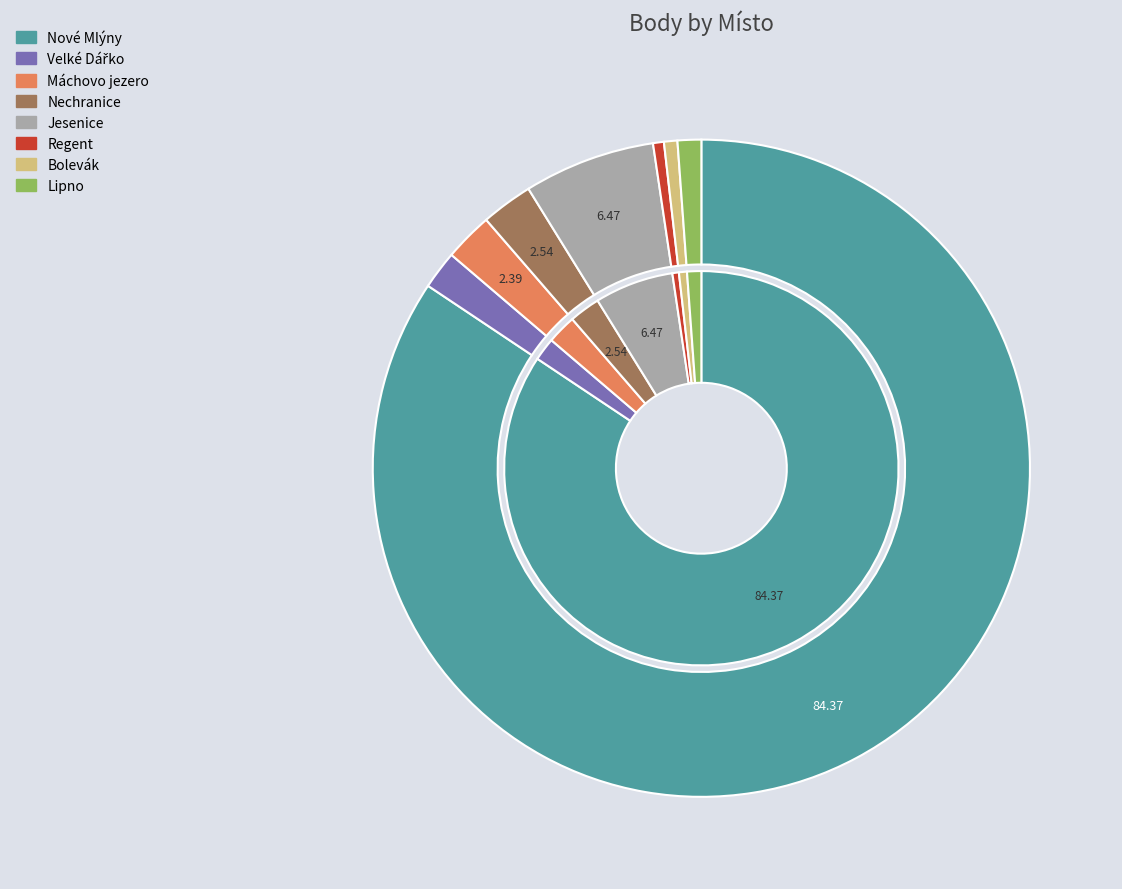

Is it true that Nové Mlýny is 93% of the pie?

False